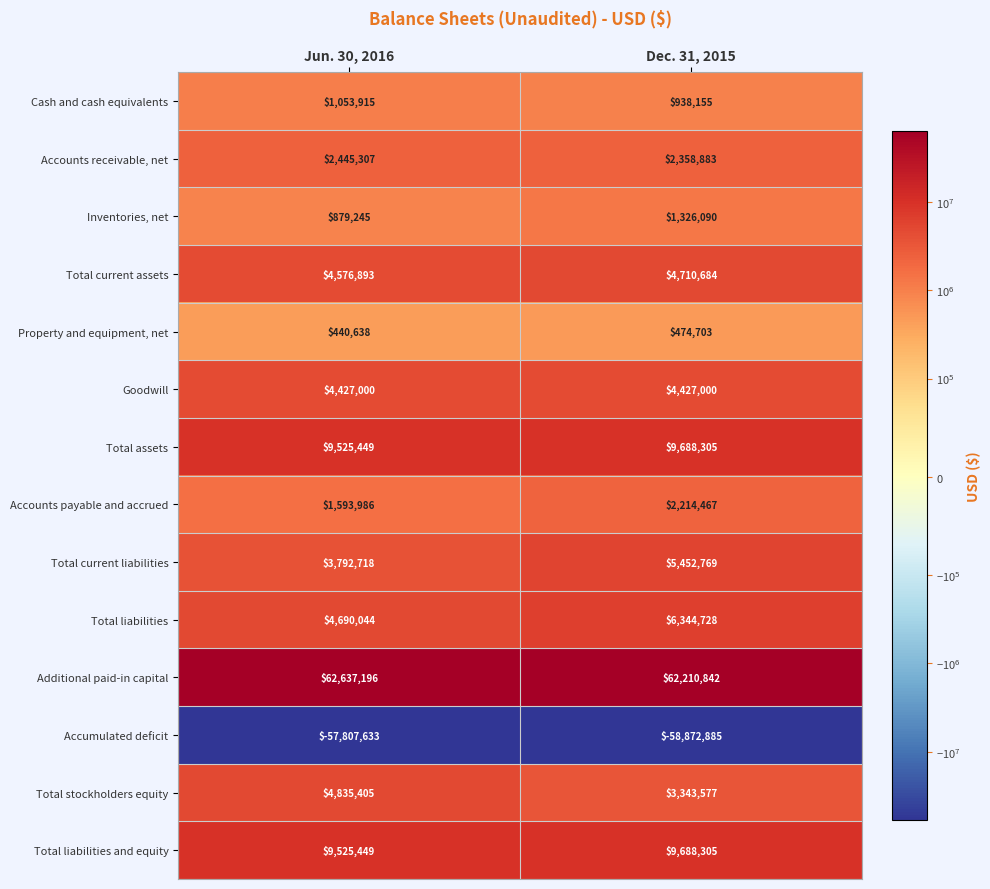

Reading left to right, what are all the values shown in this chart?

Cash and cash equivalents: 1053915	938155
Accounts receivable, net: 2445307	2358883
Inventories, net: 879245	1326090
Total current assets: 4576893	4710684
Property and equipment, net: 440638	474703
Goodwill: 4427000	4427000
Total assets: 9525449	9688305
Accounts payable and accrued: 1593986	2214467
Total current liabilities: 3792718	5452769
Total liabilities: 4690044	6344728
Additional paid-in capital: 62637196	62210842
Accumulated deficit: -57807633	-58872885
Total stockholders equity: 4835405	3343577
Total liabilities and equity: 9525449	9688305